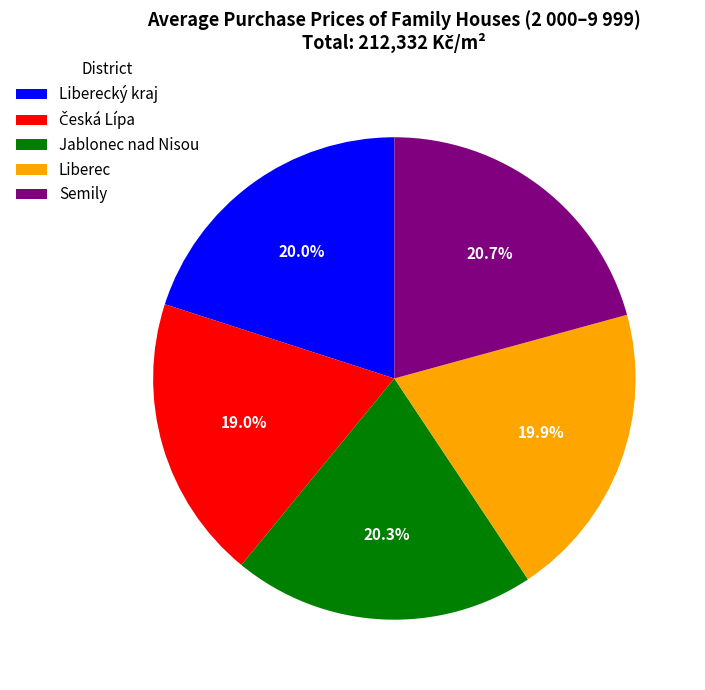

What is the total percentage of Semily and Jablonec nad Nisou?

41.0%